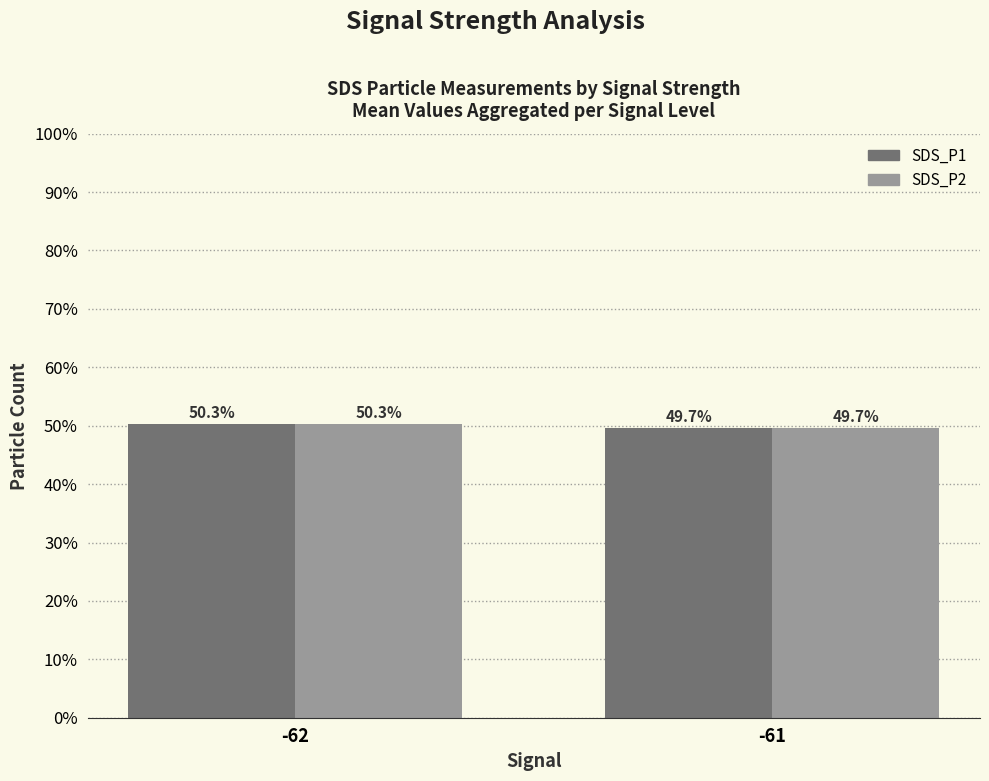

What is the sum of the SDS_P1 values at -62 and -61?

100.0